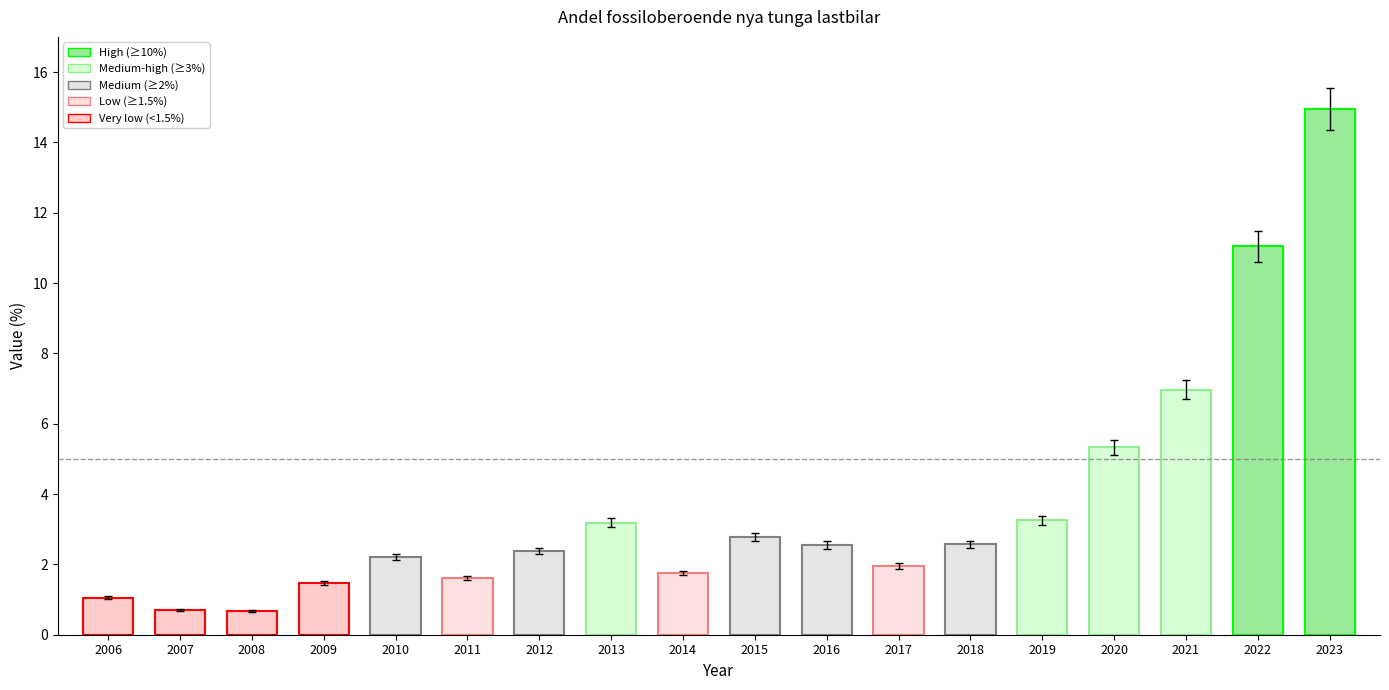

Where is the data nearest to the value 7?

2021